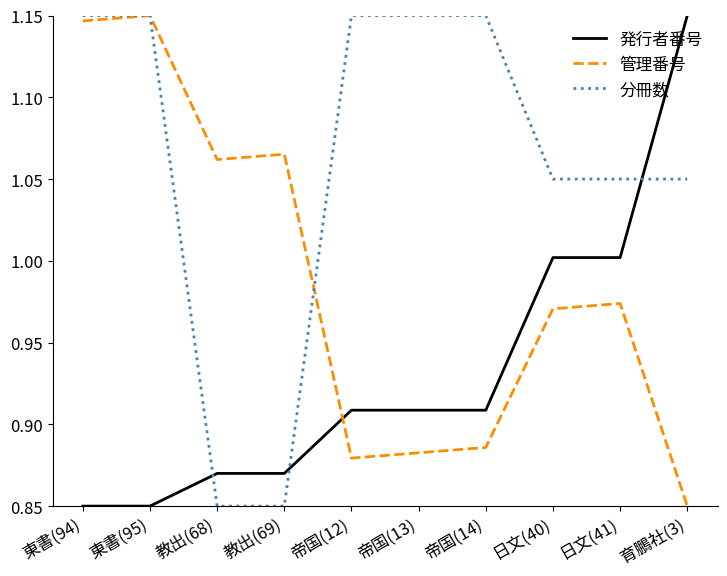

What is the difference between the highest and lowest values at 日文(41)?

0.1